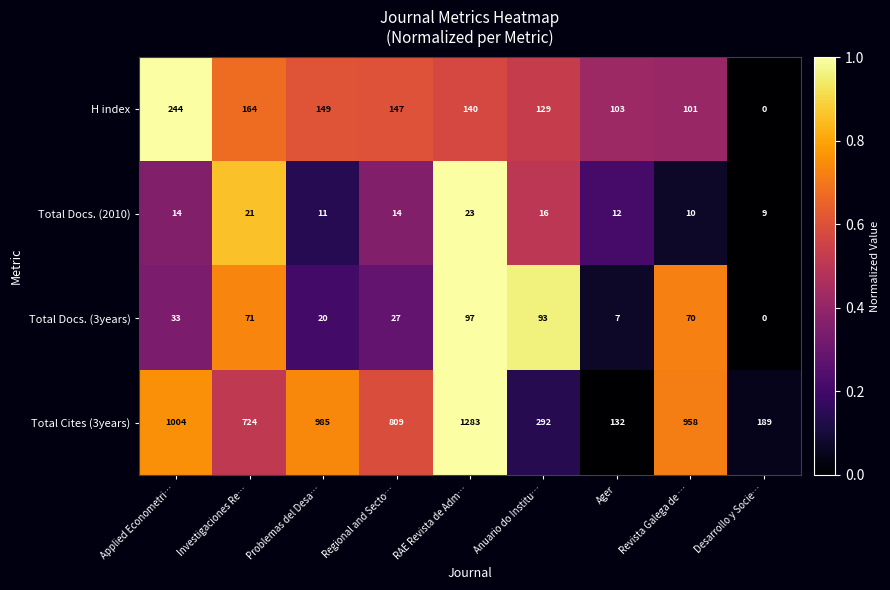

List the series in order of their peak value, lowest first.

Total Docs. (2010), Total Docs. (3years), H index, Total Cites (3years)